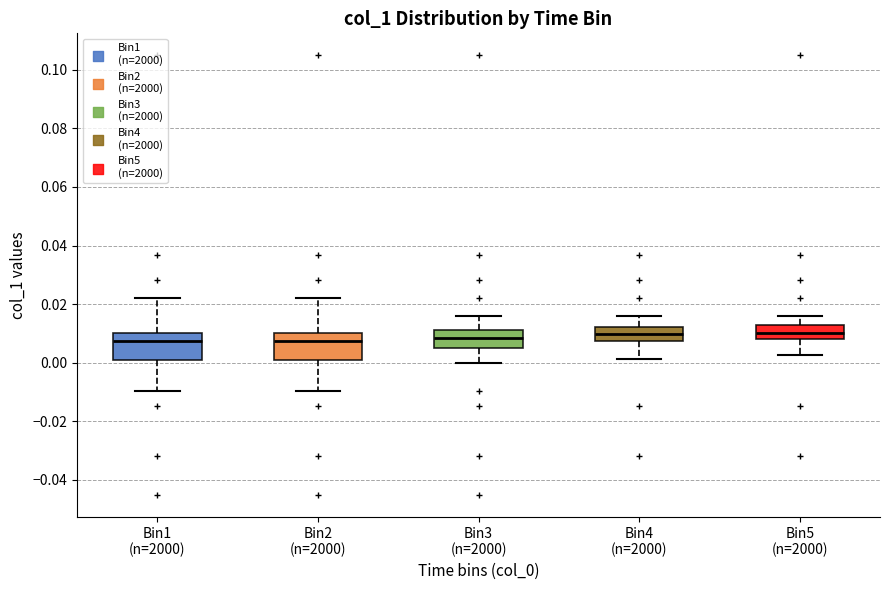

Where does the upper whisker of the box for Bin2 (n=2000) end on the y-axis? The values are not printed on the chart, so give them approximately, as read against the axis.

0.022